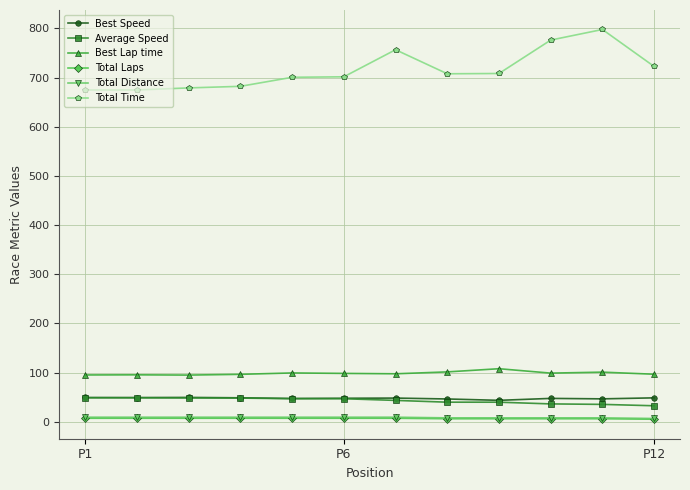

Which series has the widest spread of values?

Total Time